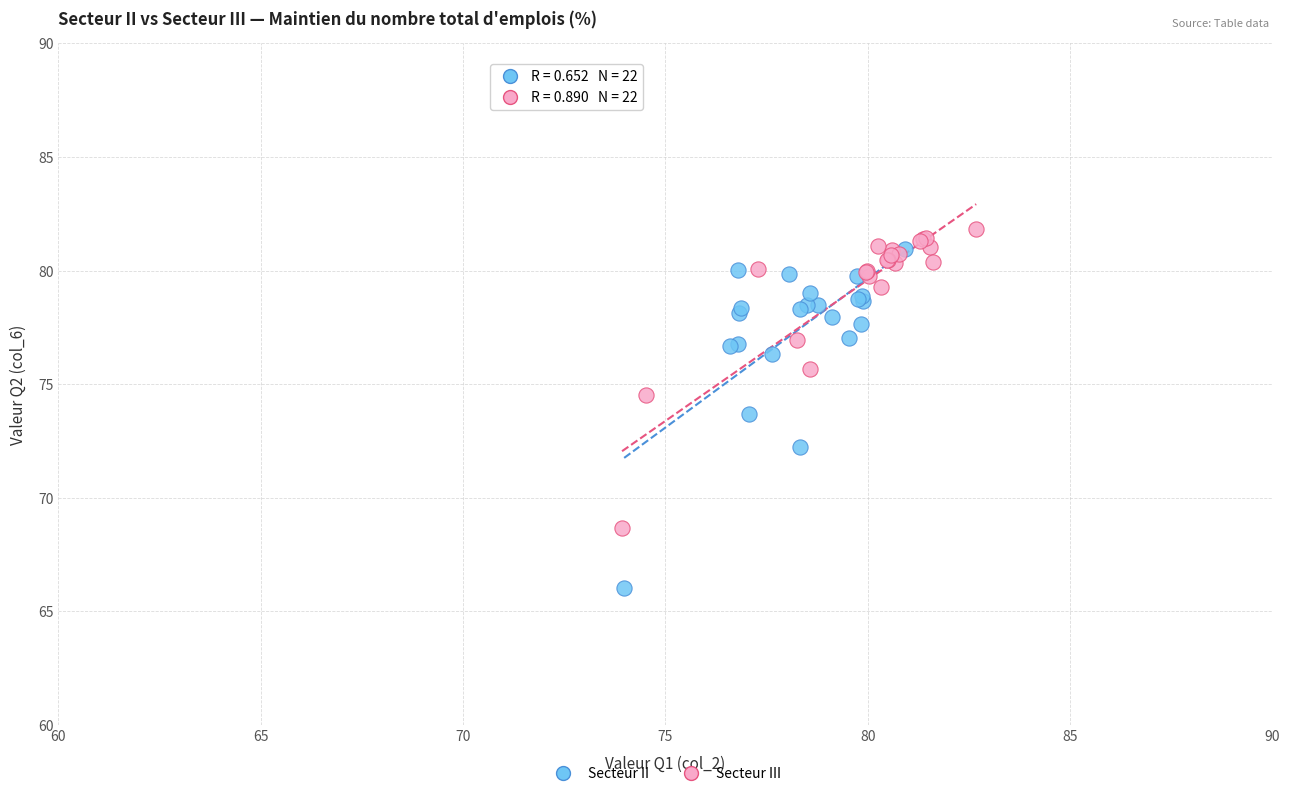

Which series reaches the minimum Y coordinate?

Secteur II